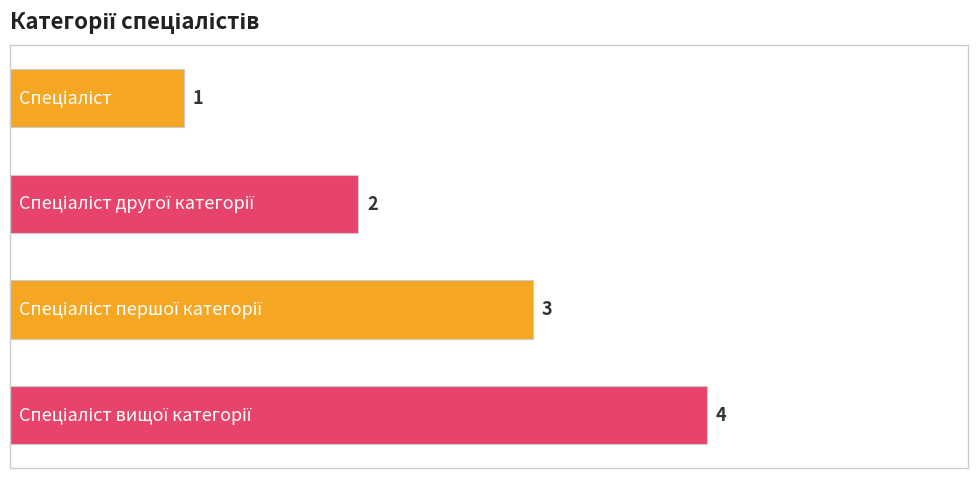

Count the values in the range 2 to 4.

3